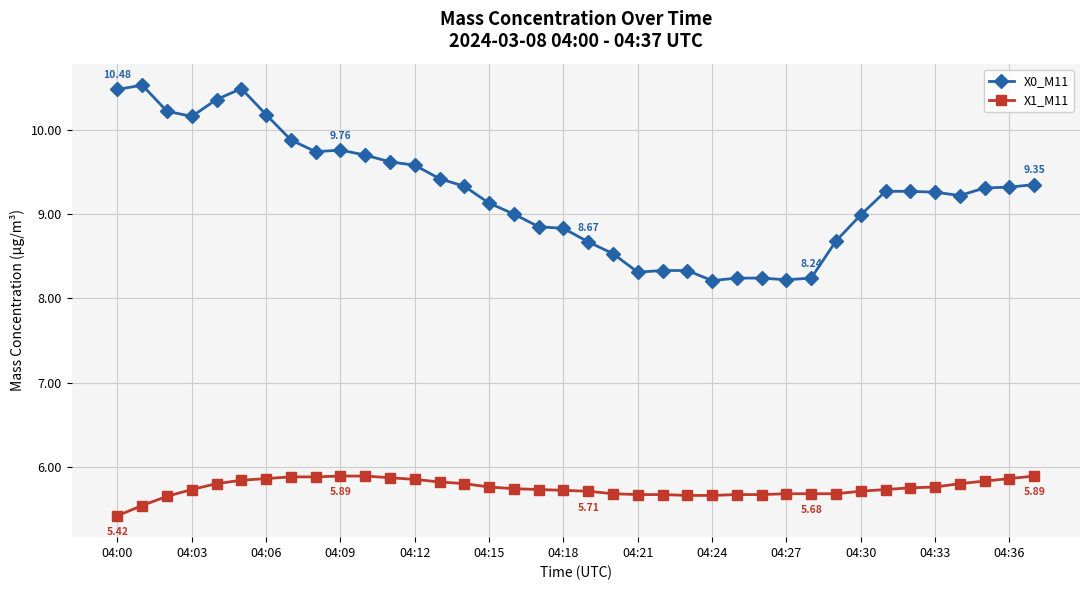

Rank the series by their average value, from lowest to highest.

X1_M11, X0_M11